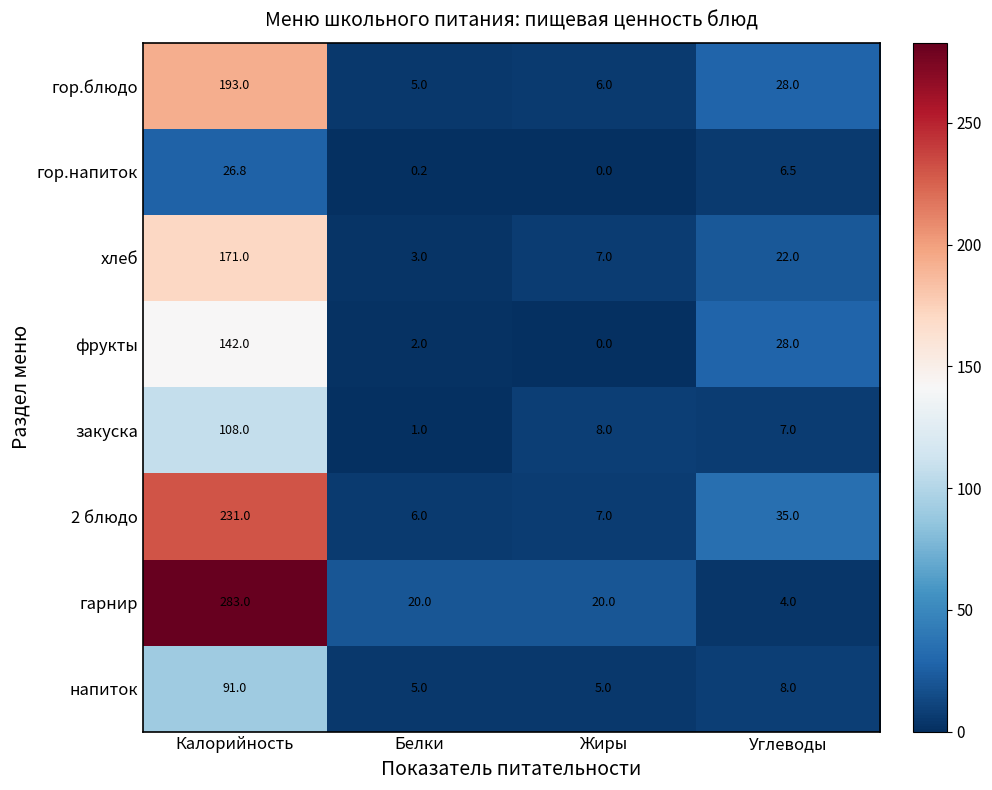

What is the total value across all series at Жиры?

53.0